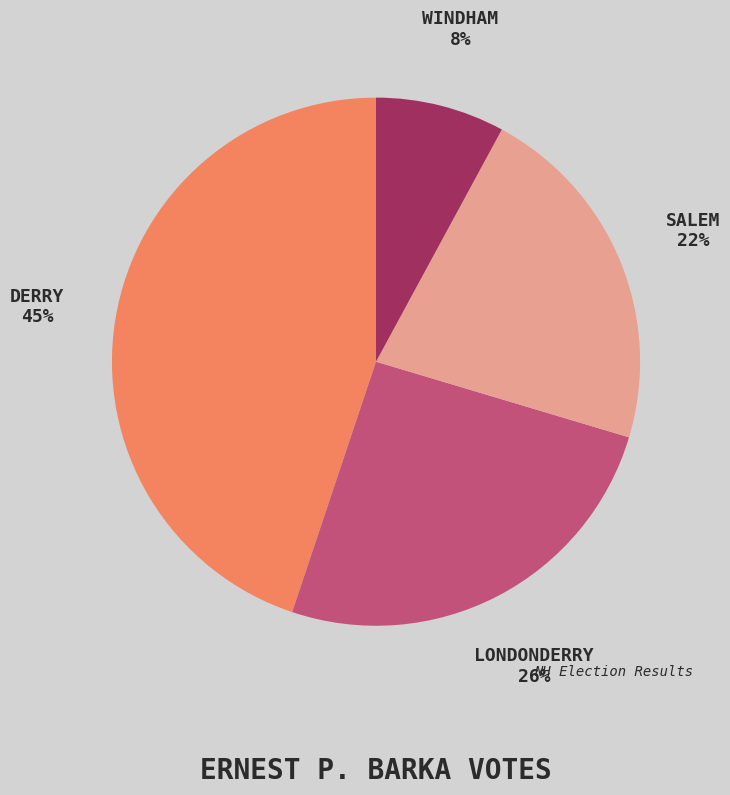

To the nearest percent, what is the difference between the largest and smallest slice percentages?

37%